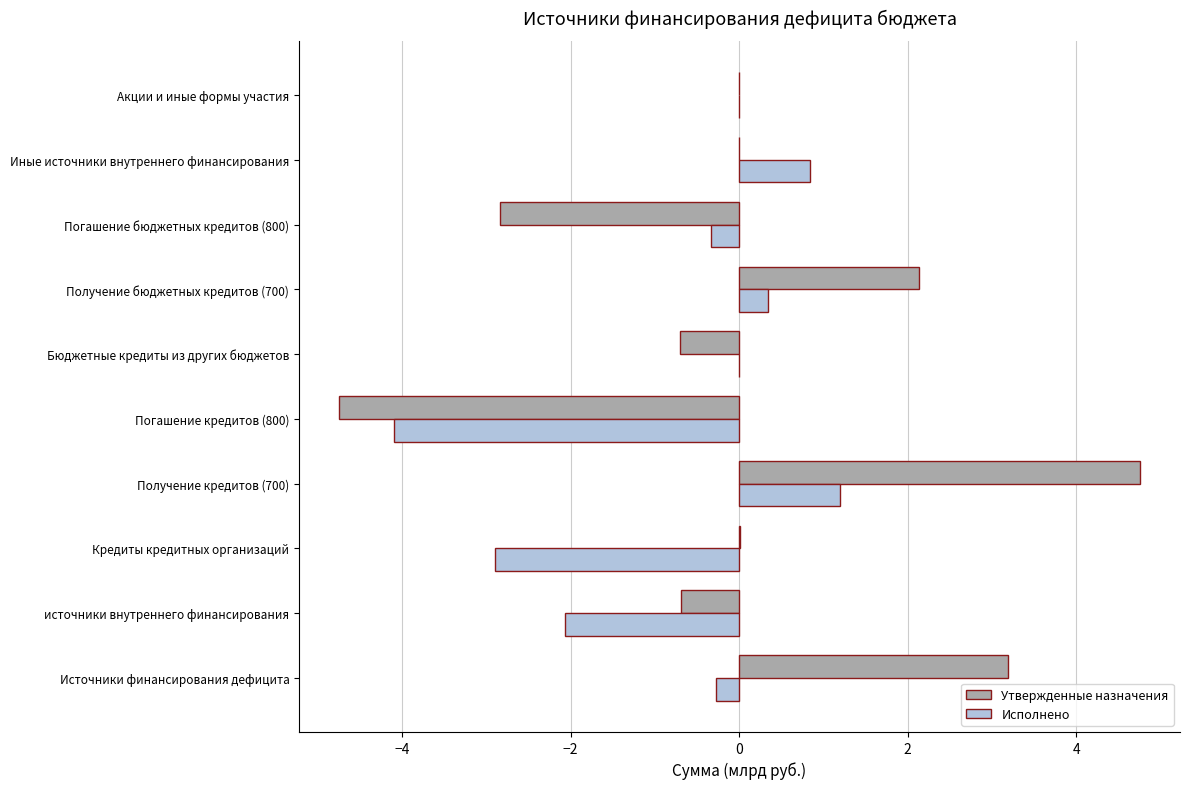

Count the number of data series in this chart.

2